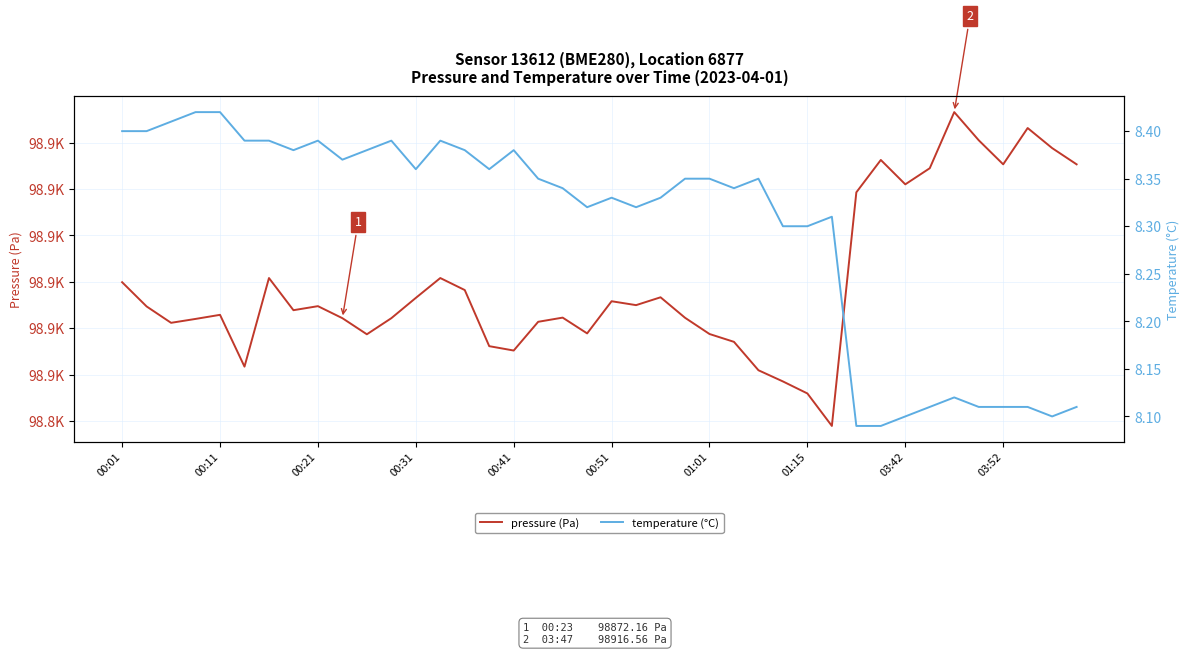

Rank the series by their maximum value, from highest to lowest.

pressure (Pa), temperature (°C)